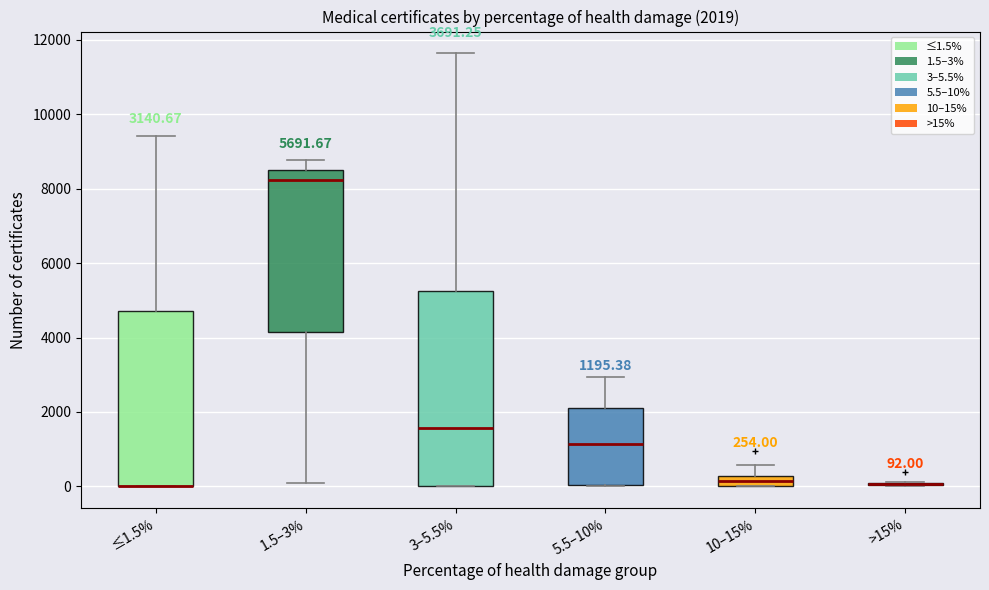

Comparing the boxes themselves (not the whiskers), which one is the tallest?

3–5.5%